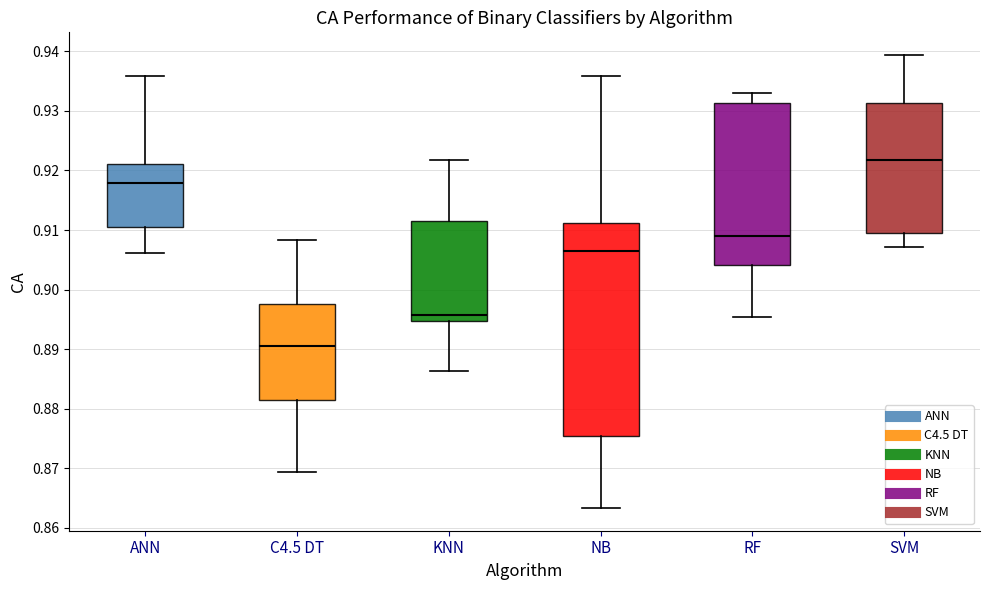

Reading left to right, transcribe this box plot: for each box, give where its median line is, the range the box spans, and where its two whiskers end, as read against the y-axis. The values are not printed on the chart, so give them approximately, as read against the axis.

ANN: median 0.918, box 0.911 to 0.921, whiskers 0.906 to 0.936
C4.5 DT: median 0.891, box 0.881 to 0.898, whiskers 0.869 to 0.908
KNN: median 0.896, box 0.895 to 0.912, whiskers 0.886 to 0.922
NB: median 0.906, box 0.875 to 0.911, whiskers 0.863 to 0.936
RF: median 0.909, box 0.904 to 0.931, whiskers 0.895 to 0.933
SVM: median 0.922, box 0.910 to 0.931, whiskers 0.907 to 0.939